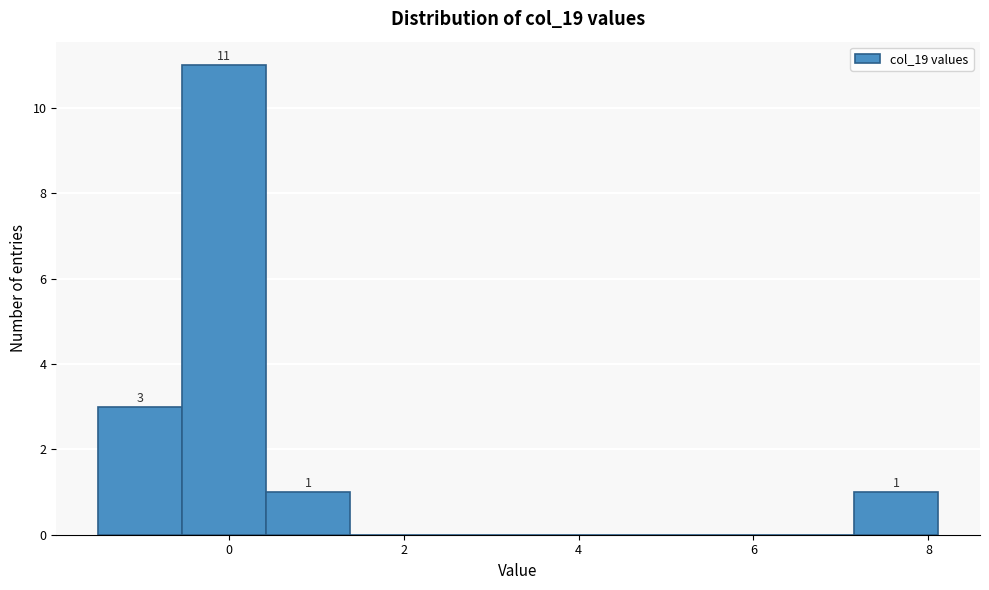

Over which range of the x-axis is the bar tallest?

-0.6 to 0.4